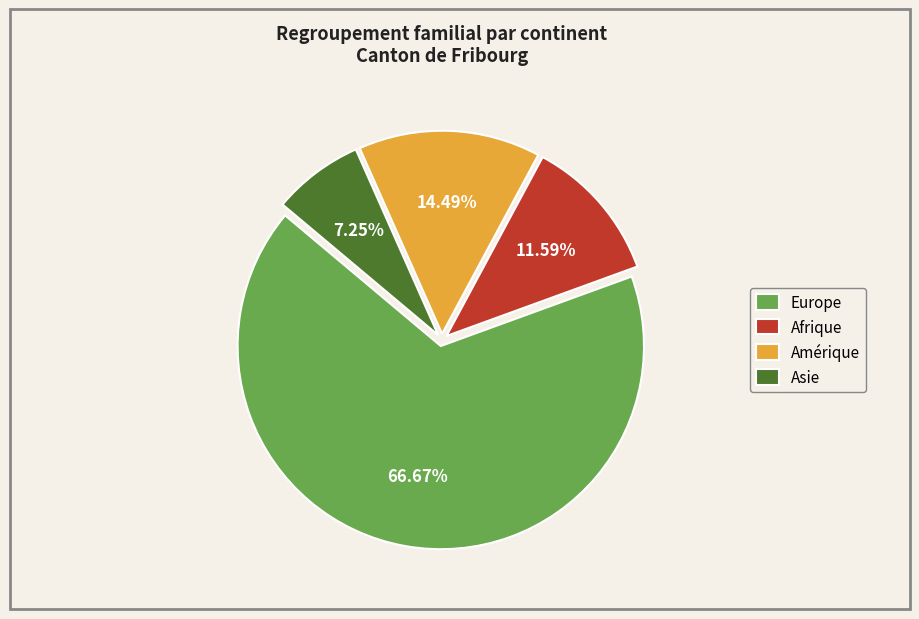

What is the largest slice in the pie chart?

Europe